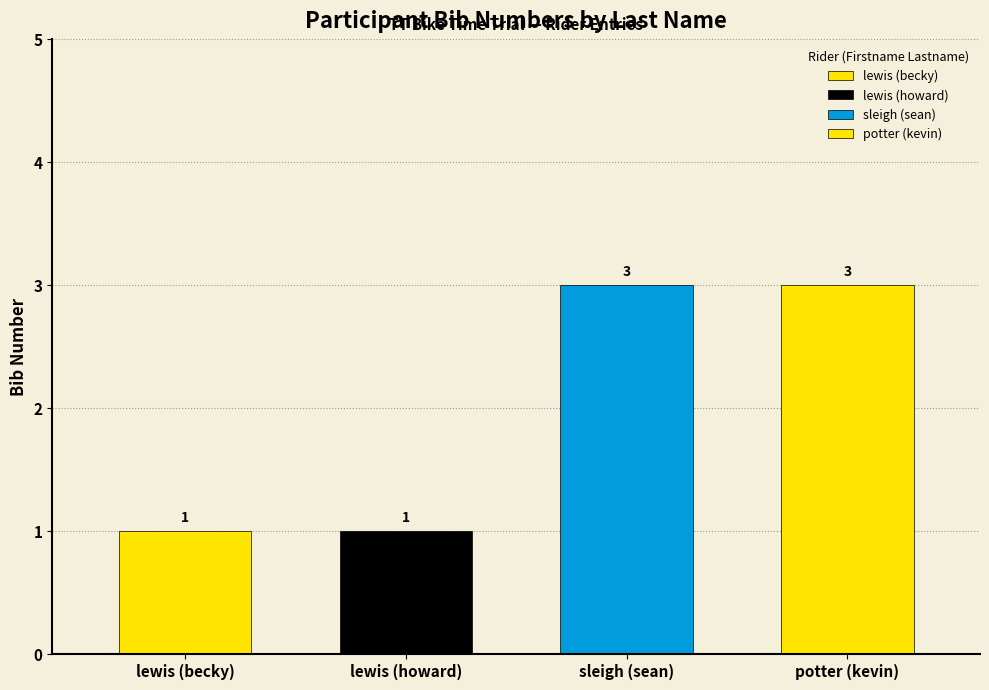

List the labels in order of value, smallest first.

lewis, lewis, sleigh, potter